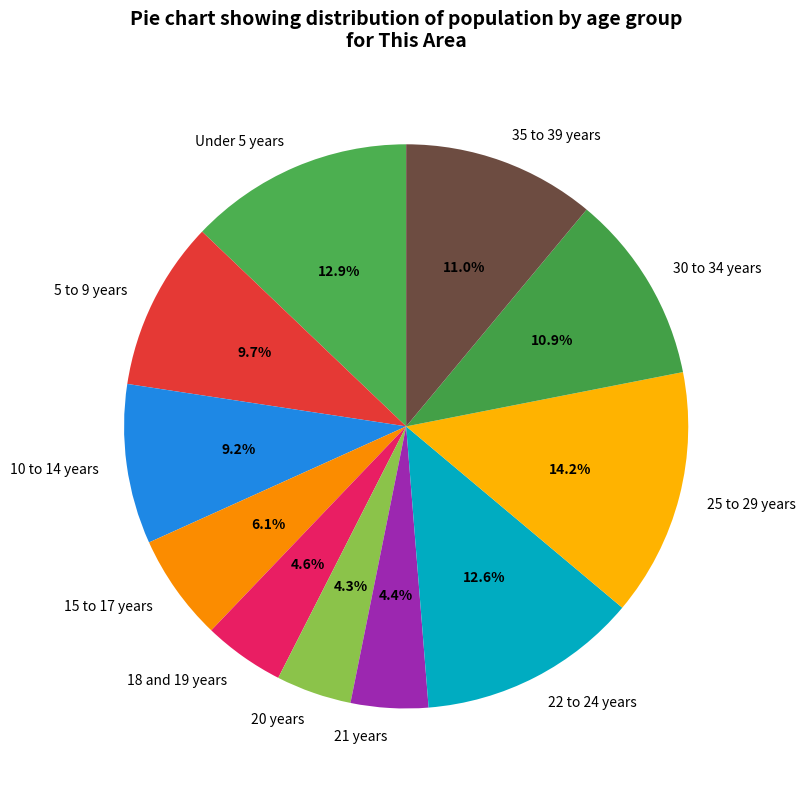

Is the sum of 5 to 9 years and 18 and 19 years greater than half?

No